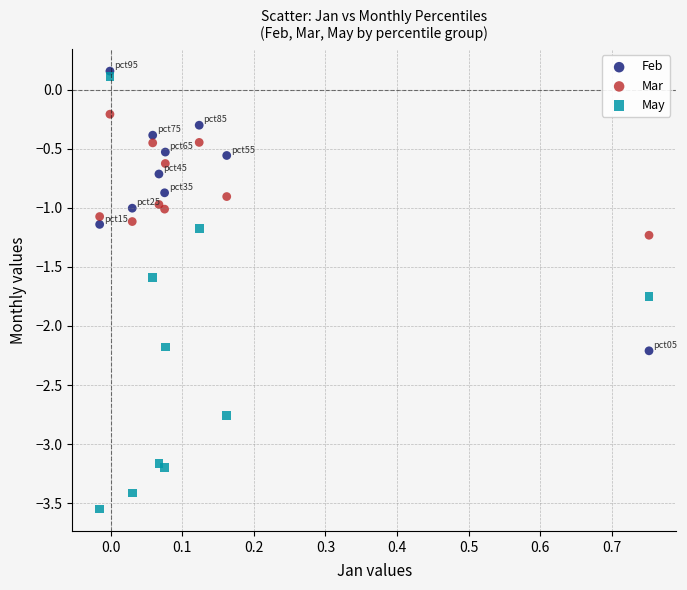

Which series reaches the minimum Y coordinate?

May